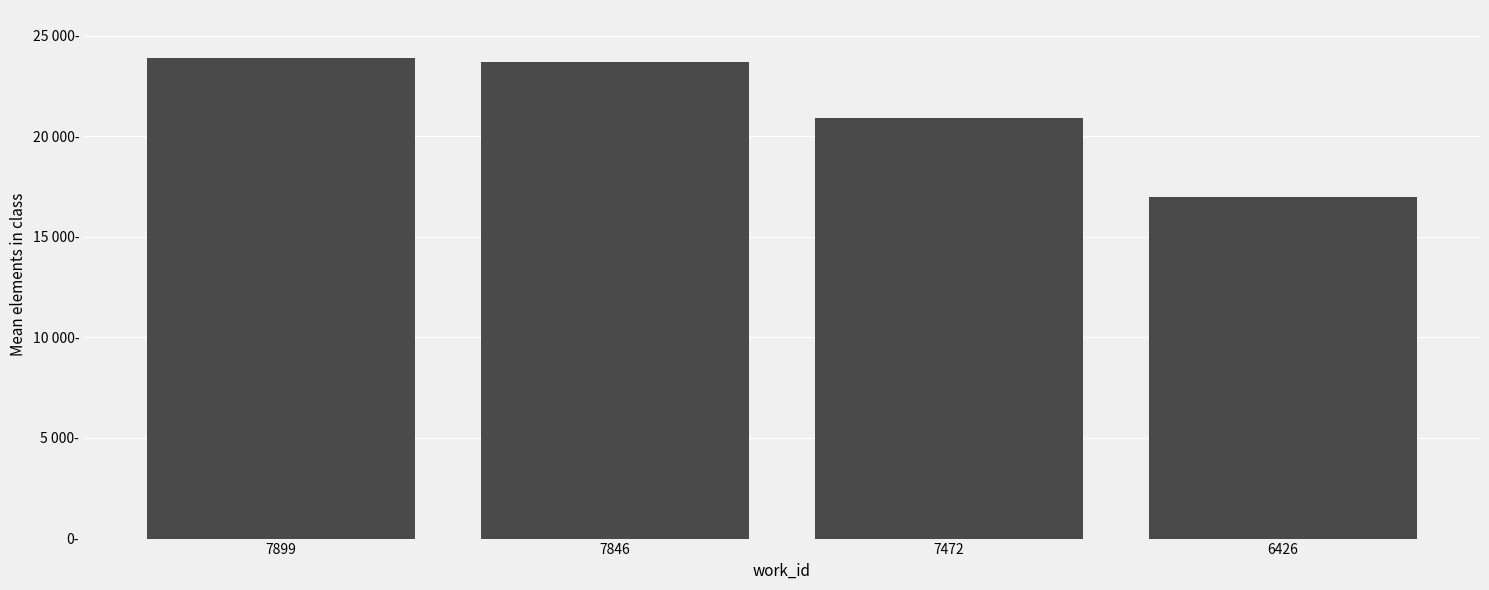

What is the maximum value shown in the chart?

23880.5